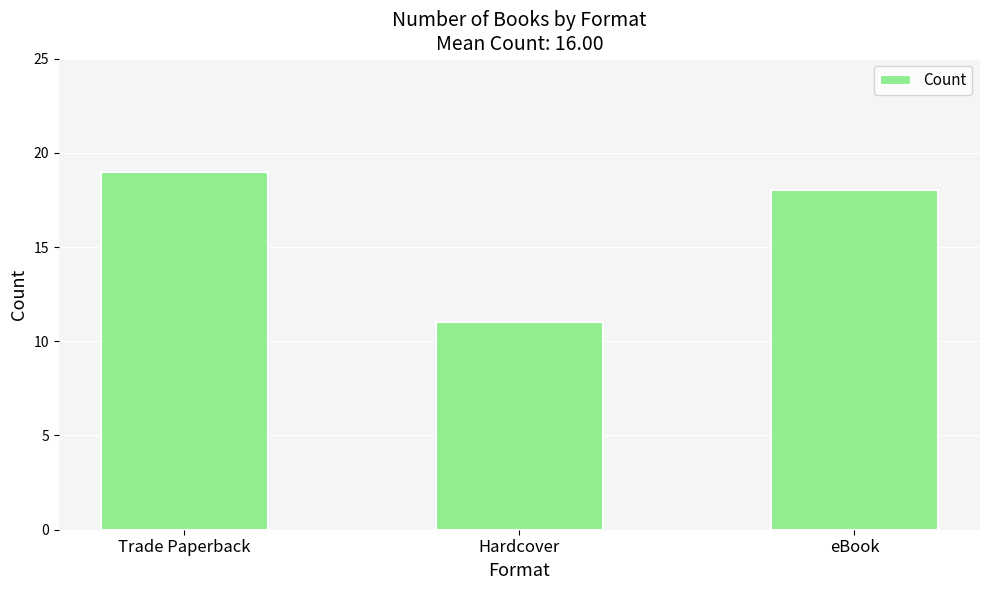

What is the difference between the maximum and minimum values?

8